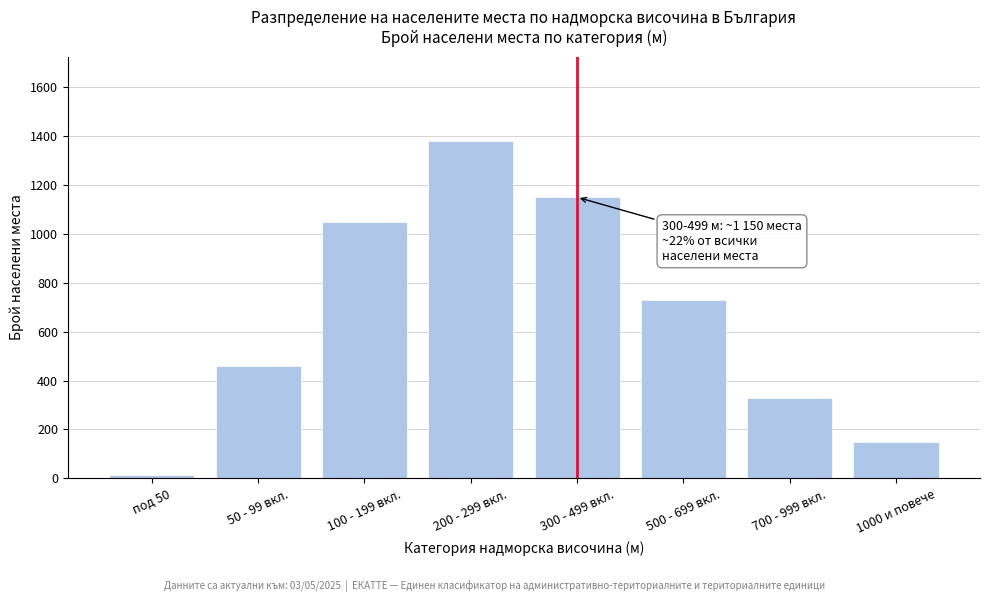

Reading left to right, transcribe all the data shown in this chart.

под 50=12	50 - 99 вкл.=460	100 - 199 вкл.=1050	200 - 299 вкл.=1380	300 - 499 вкл.=1150	500 - 699 вкл.=730	700 - 999 вкл.=330	1000 и повече=147